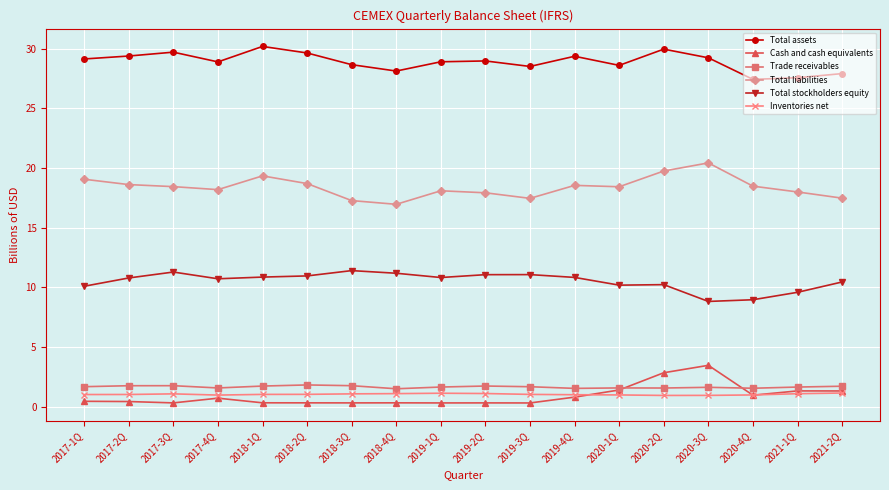

Is the value of Trade receivables at 2018-1Q greater than the value of Total liabilities at 2018-4Q?

No